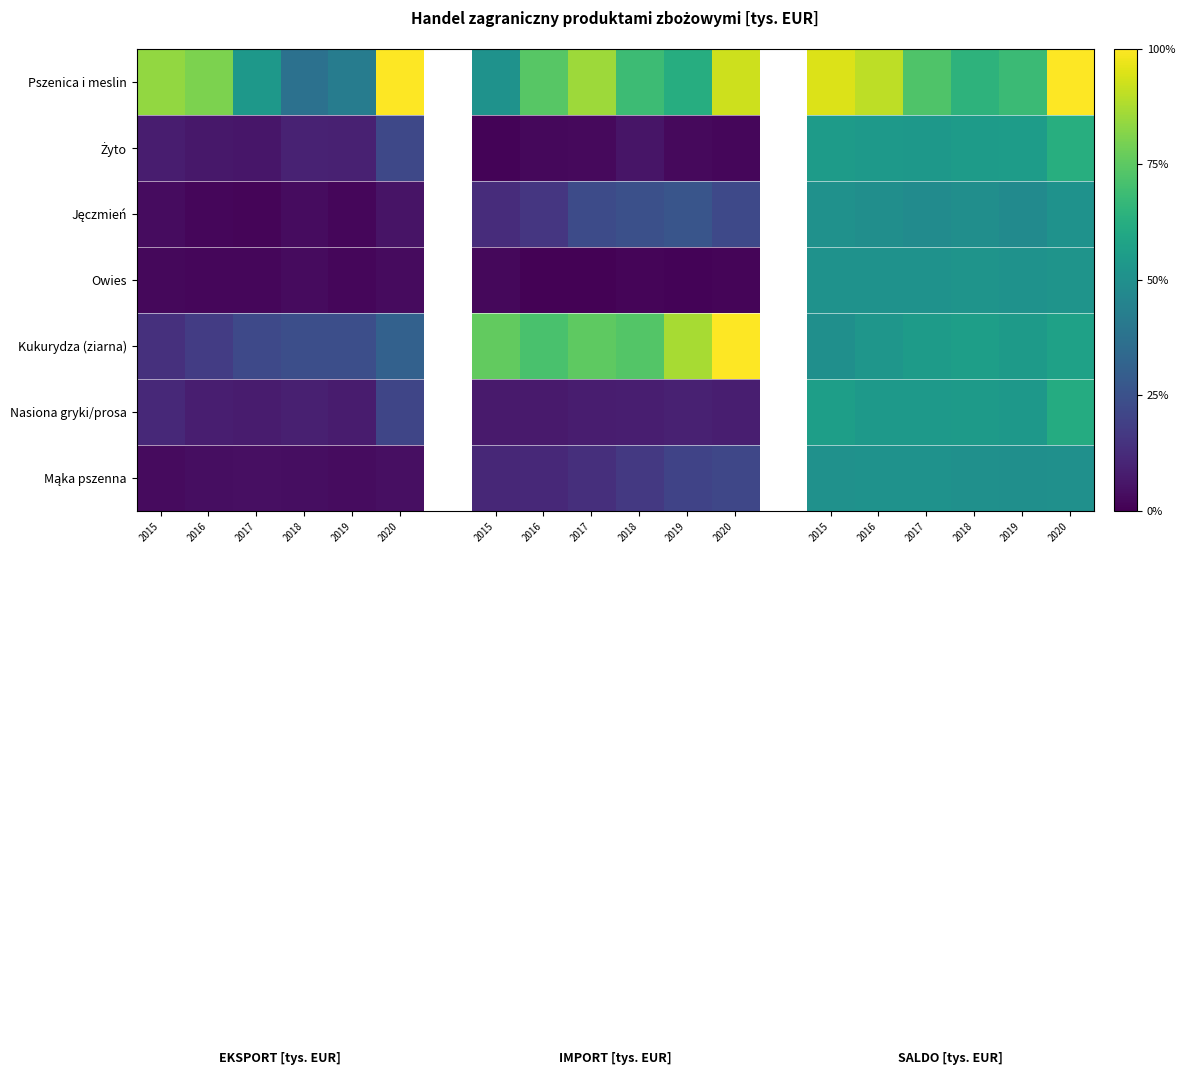

Is the value of Jęczmień at 2017 greater than the value of Pszenica i meslin at 2018?

No